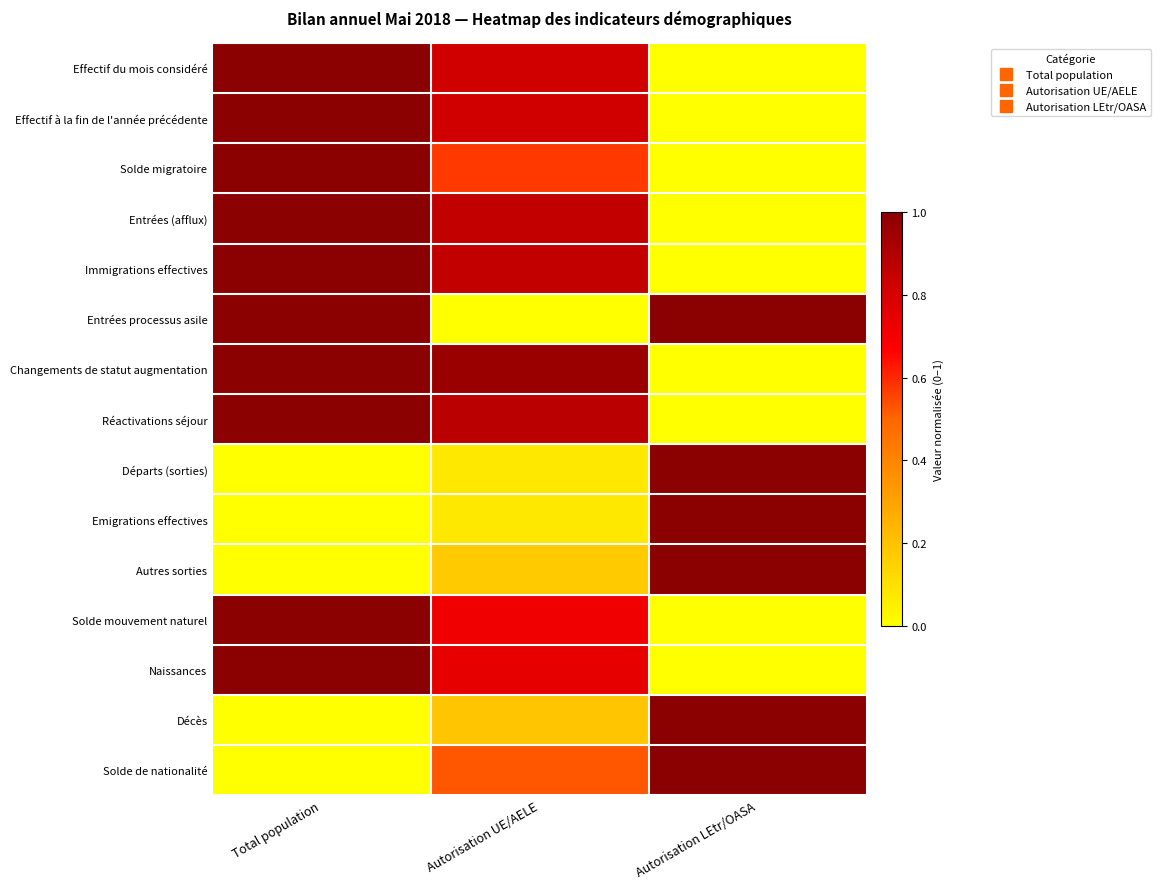

At how many categories does at least one series exceed 0?

3